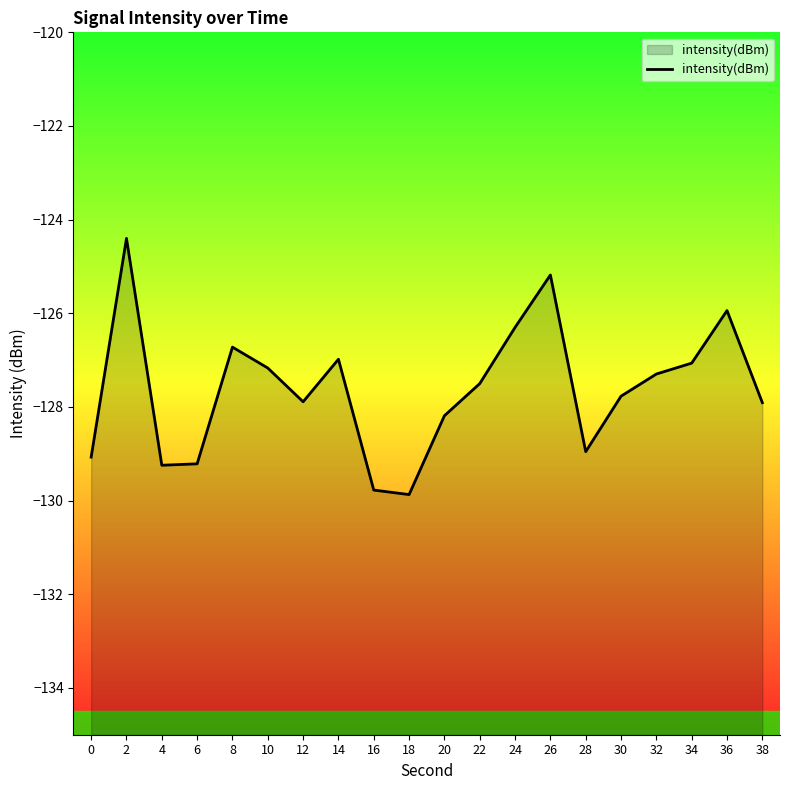

At which category does the chart reach its peak across all series?

2